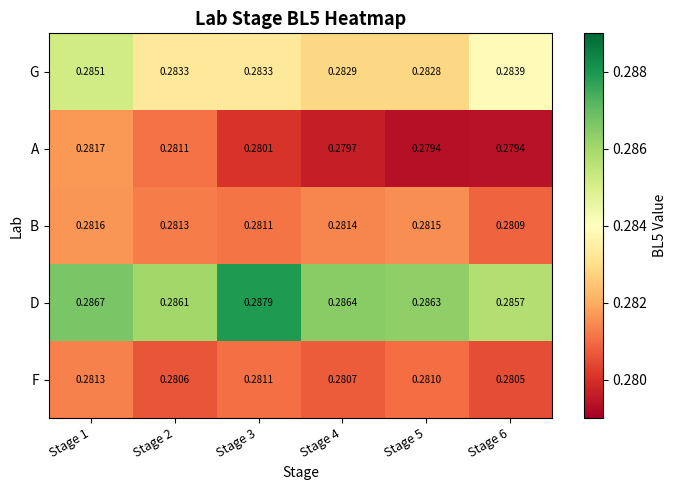

Rank the series at Stage 4 from highest to lowest value.

D, G, B, F, A